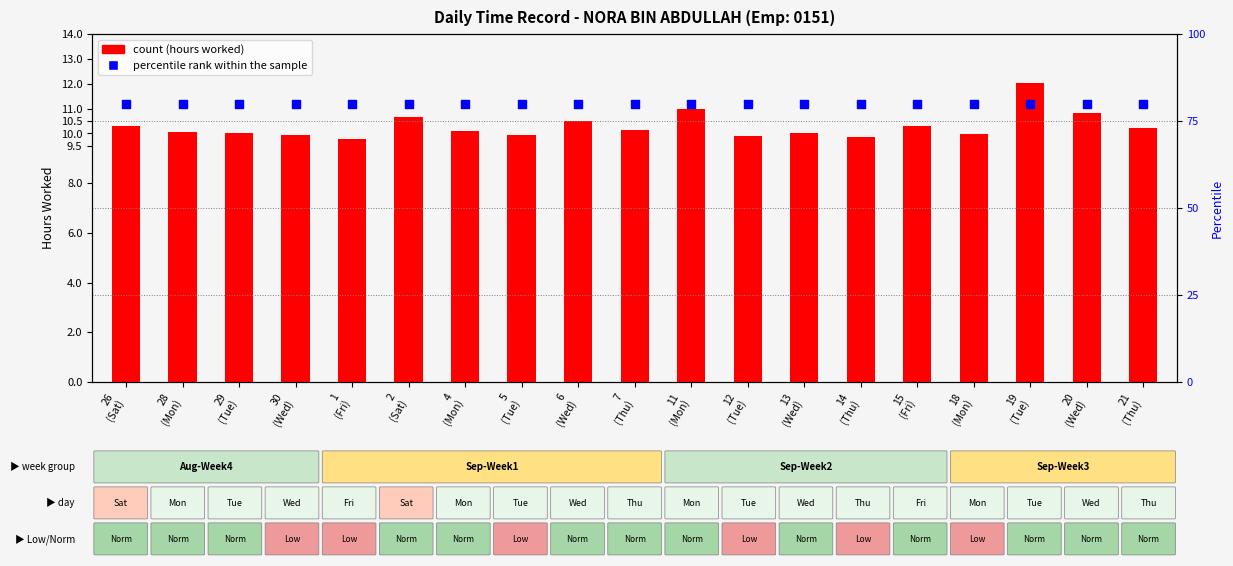

Which series contains the highest Y value?

percentile rank within the sample